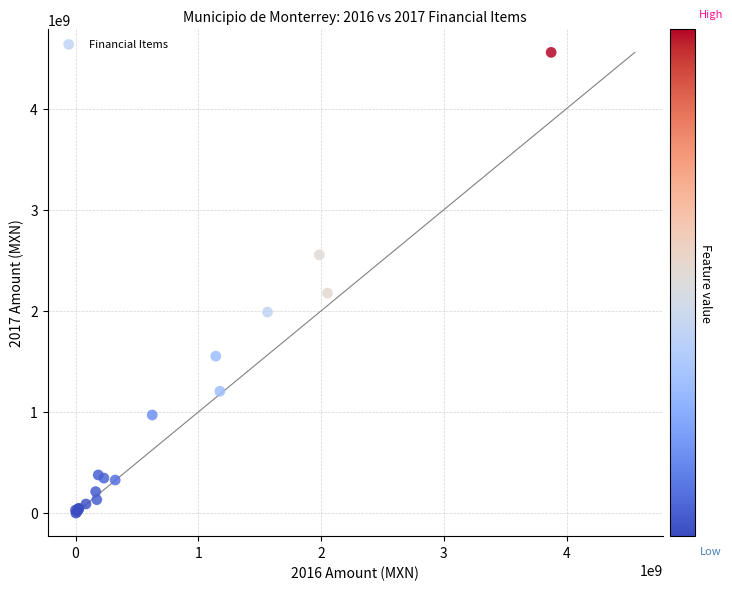

What Y value in the scatter plot is closest to 2277836919?

2175195744.5